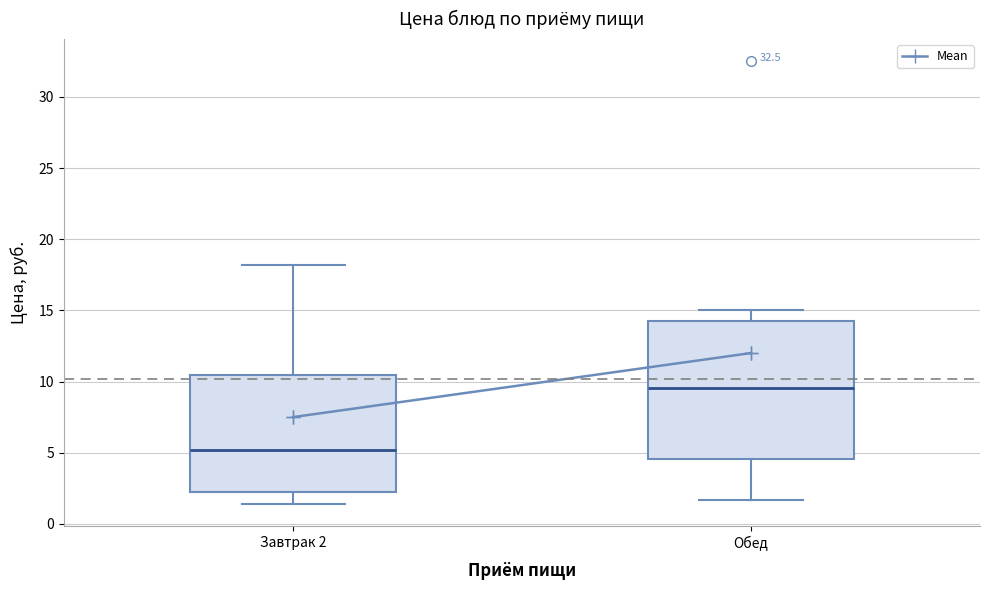

Which box has the lowest median line?

Завтрак 2